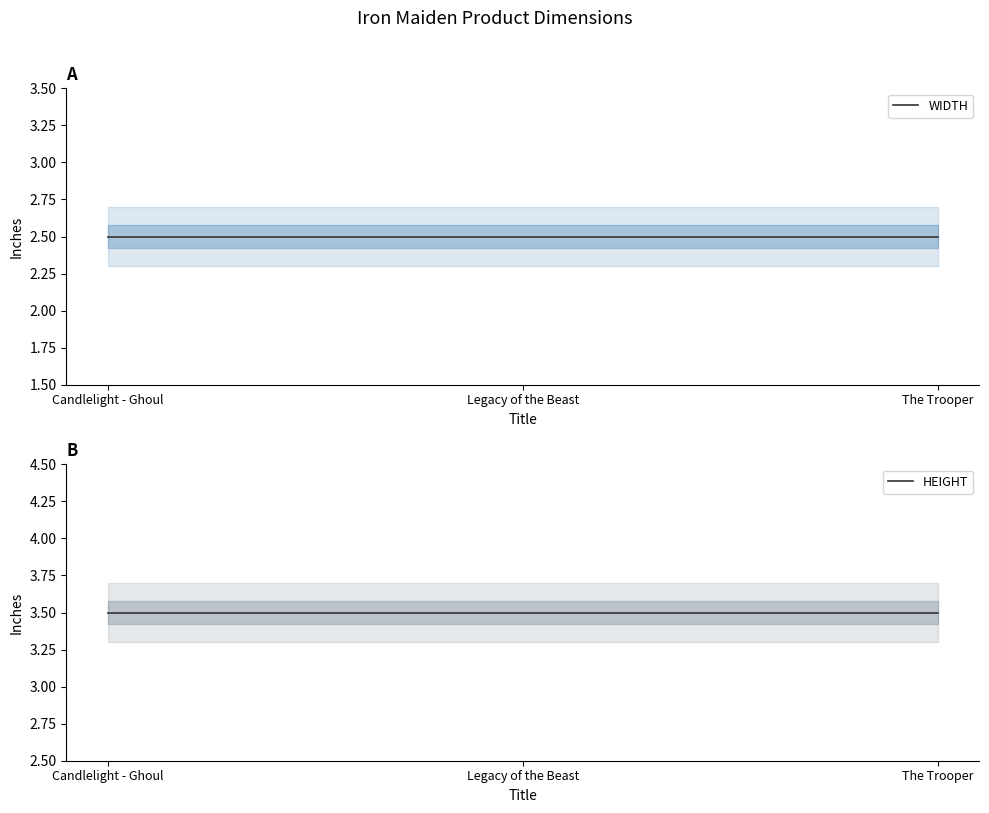

What is the label of the 3rd point from the left?

The Trooper